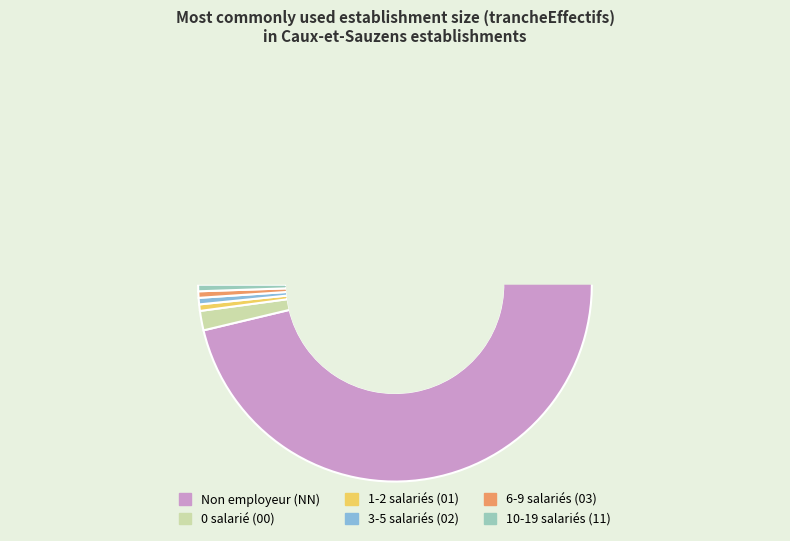

Does 01 represent more than half of the total?

No